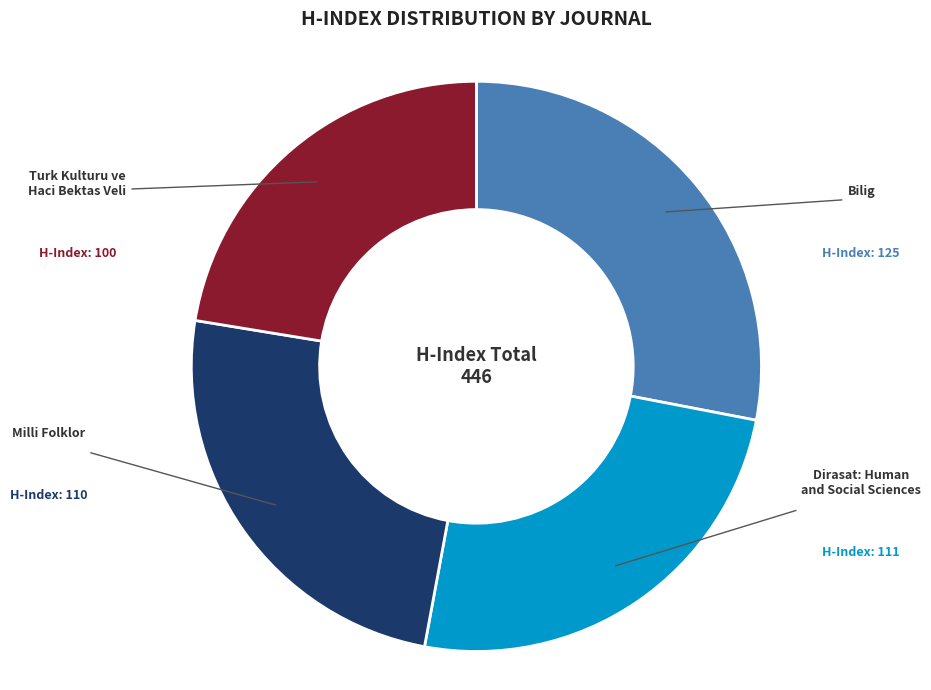

Approximately how many times larger is the value at Milli Folklor compared to Bilig?

0.9